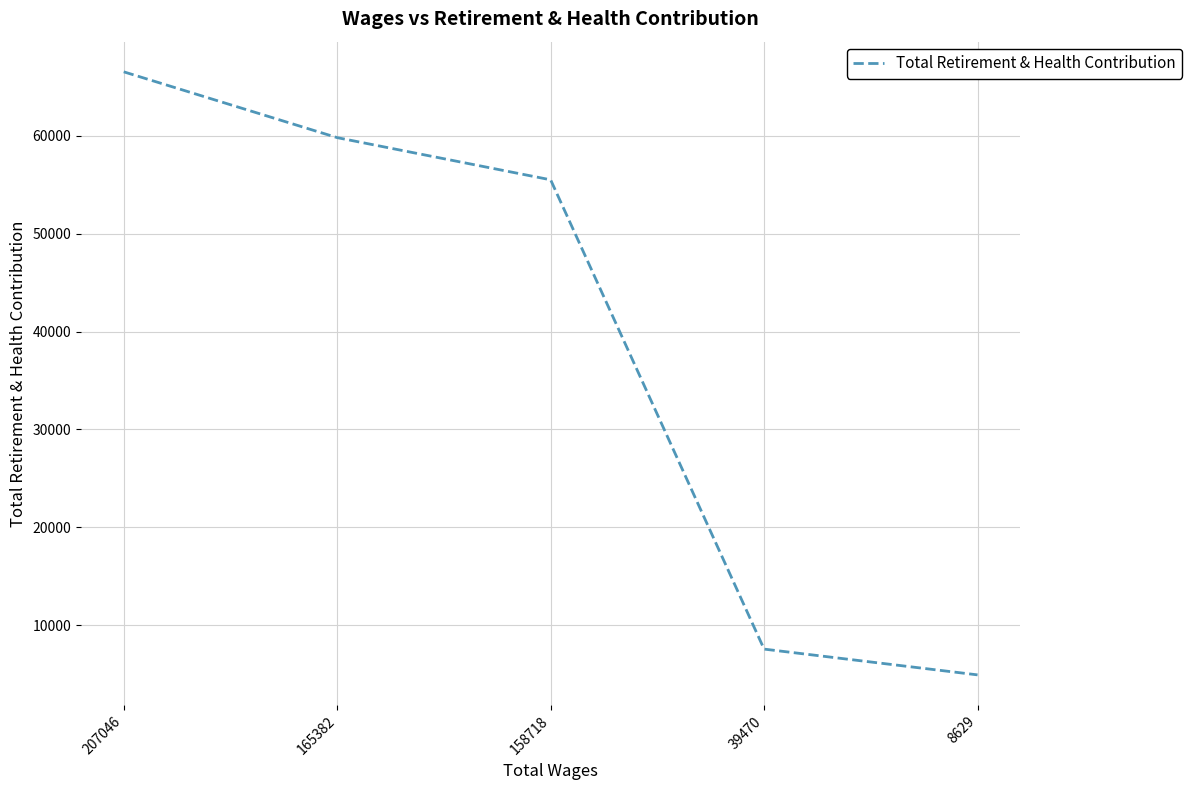

List the labels in order of value, smallest first.

8629, 39470, 158718, 165382, 207046